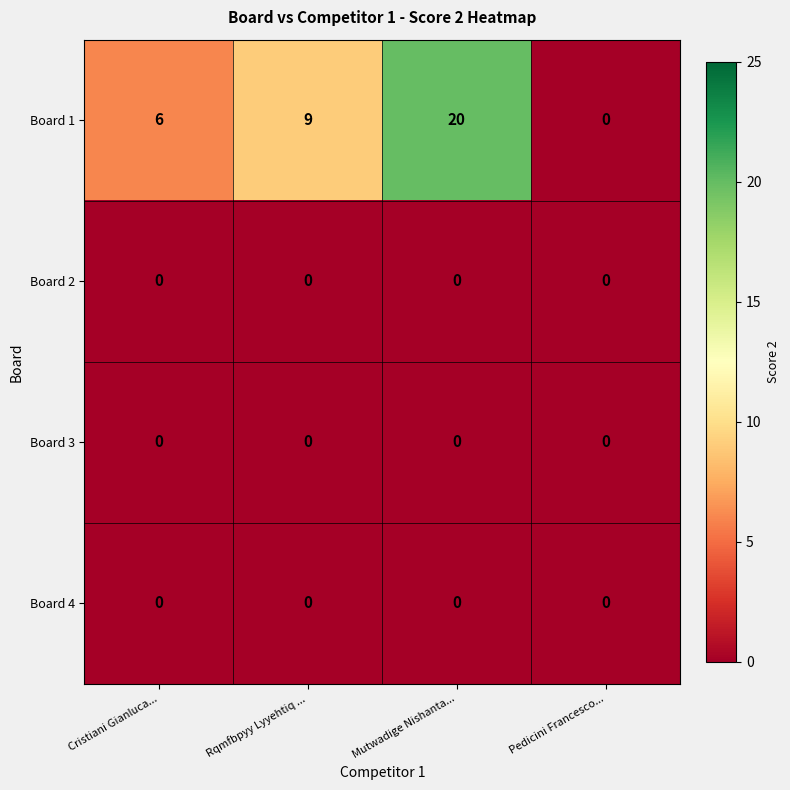

The Board 3 series shows 0 at Cristiani Gianluca.... True or false?

True